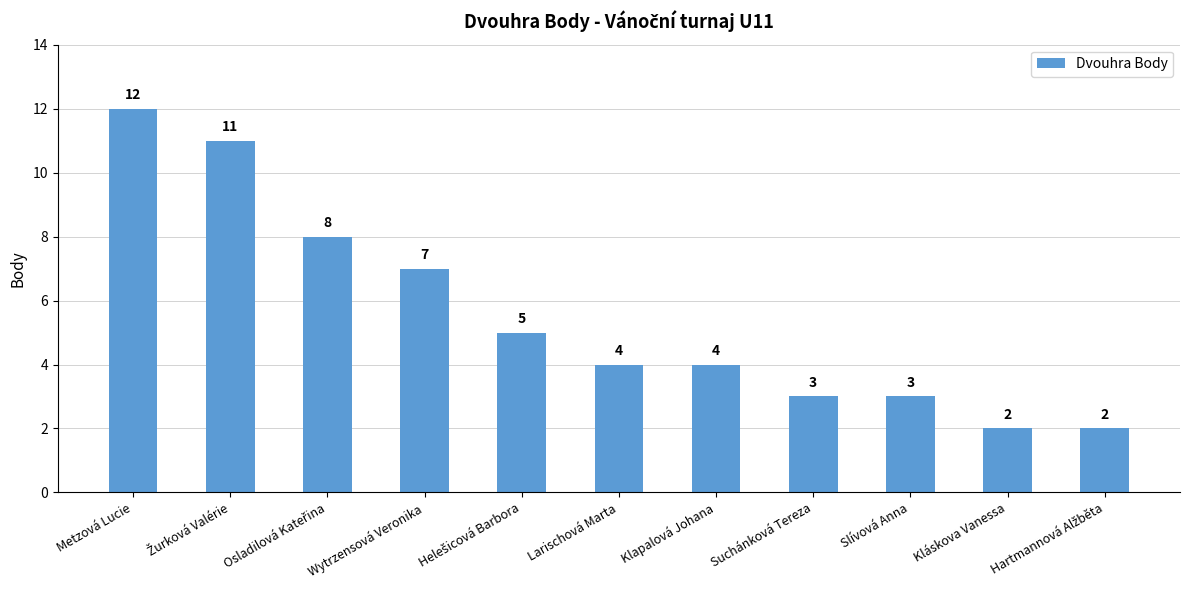

What is the difference between the maximum and minimum values?

10